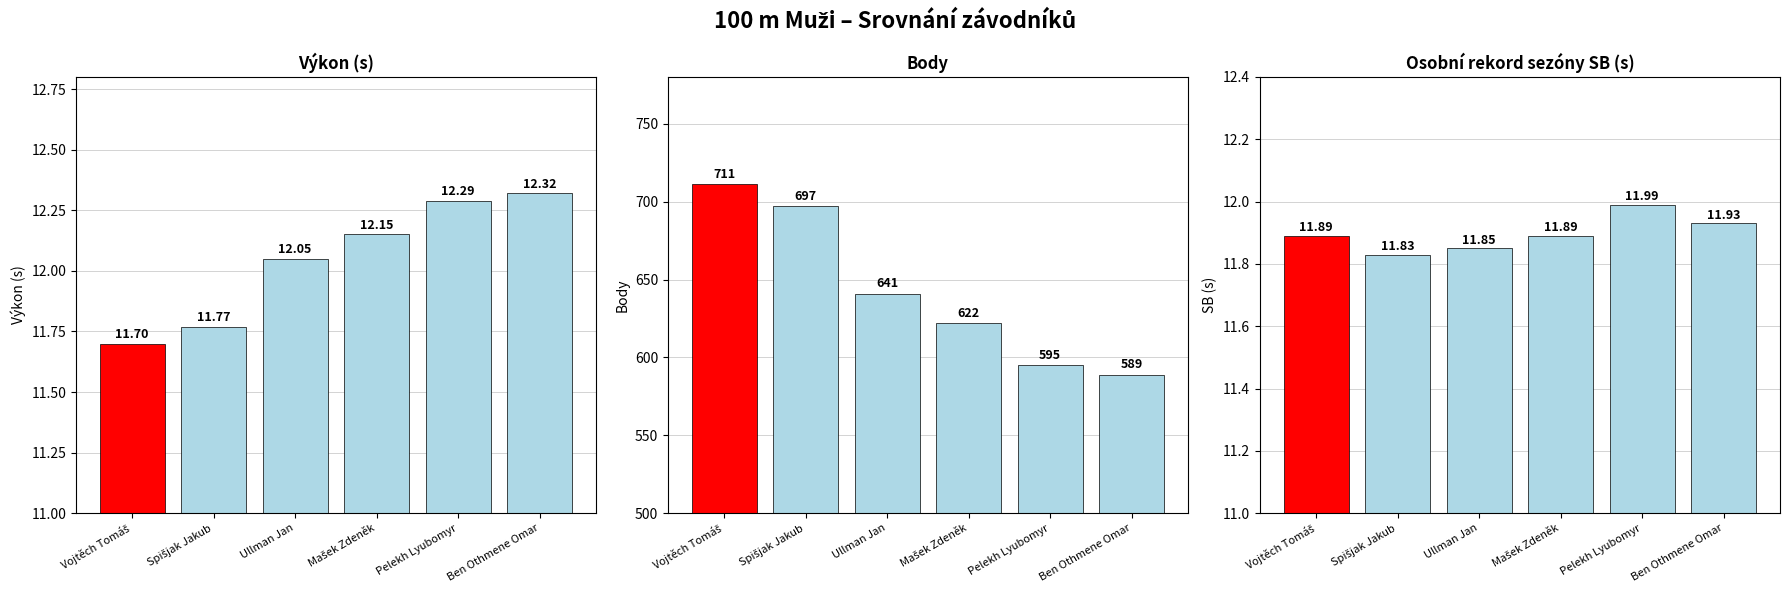

What position from the left is Mašek Zdeněk?

4